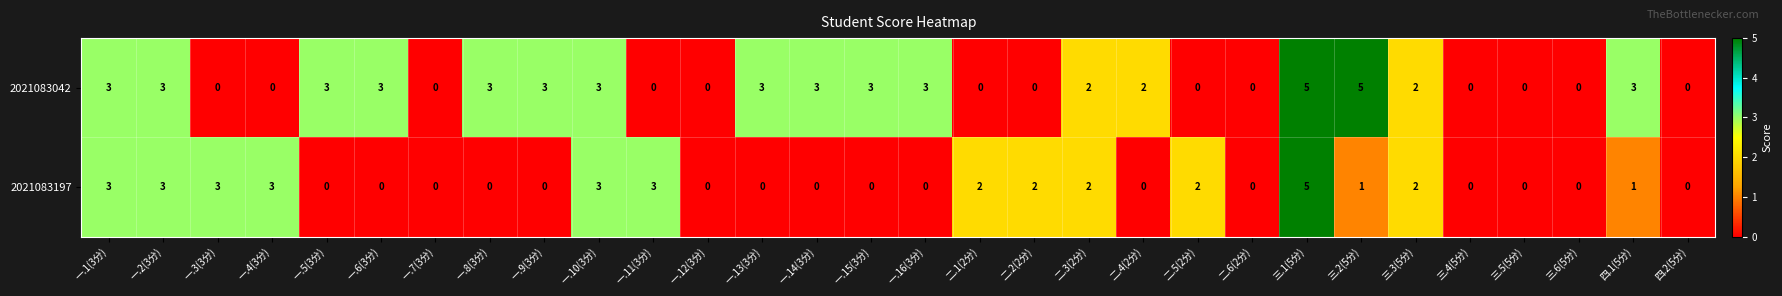

Rank the series at 一.8(3分) from highest to lowest value.

2021083042, 2021083197